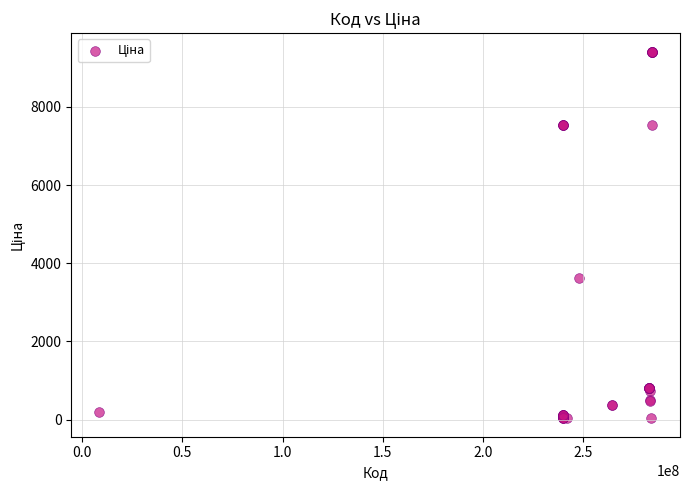

What Y value in the scatter plot is closest to 4724?

3622.2